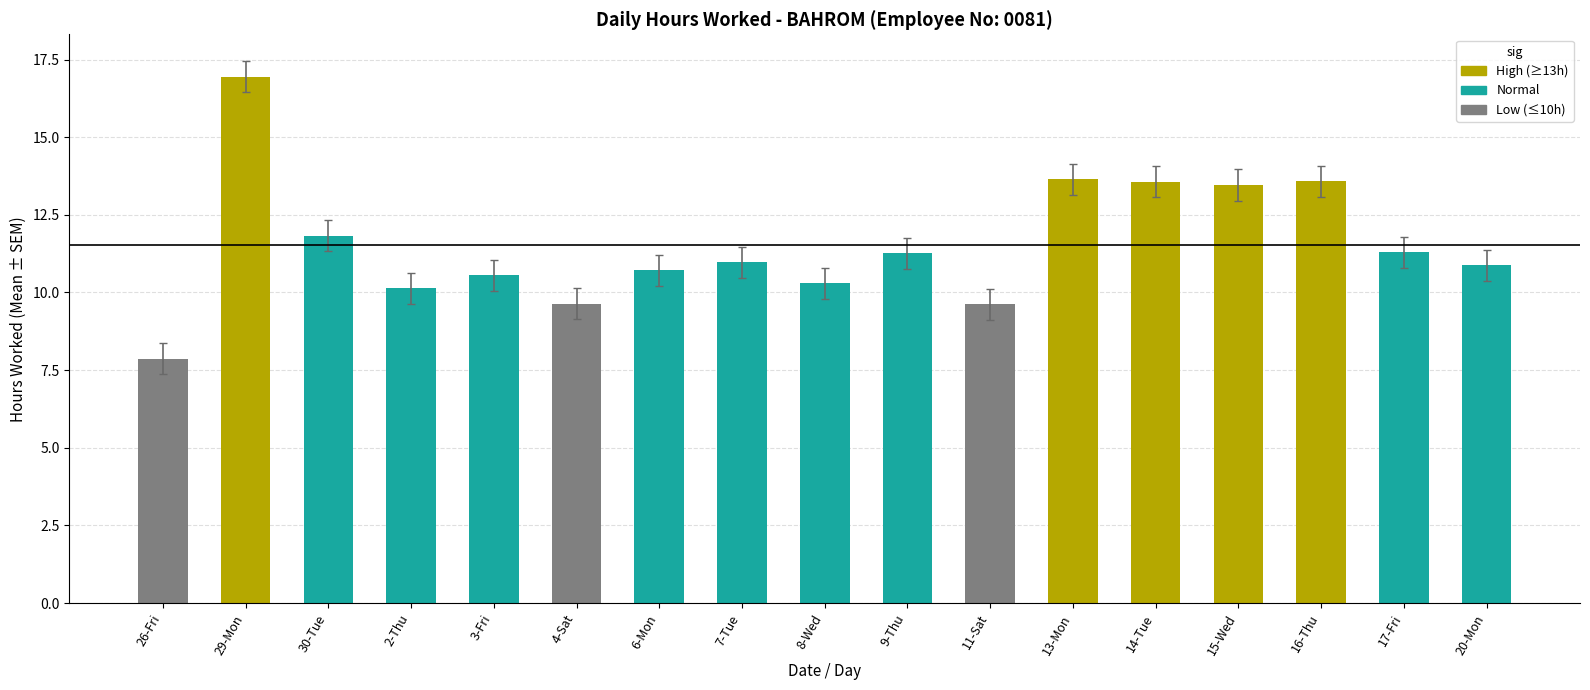

What is the difference between the maximum and second lowest values?

7.3